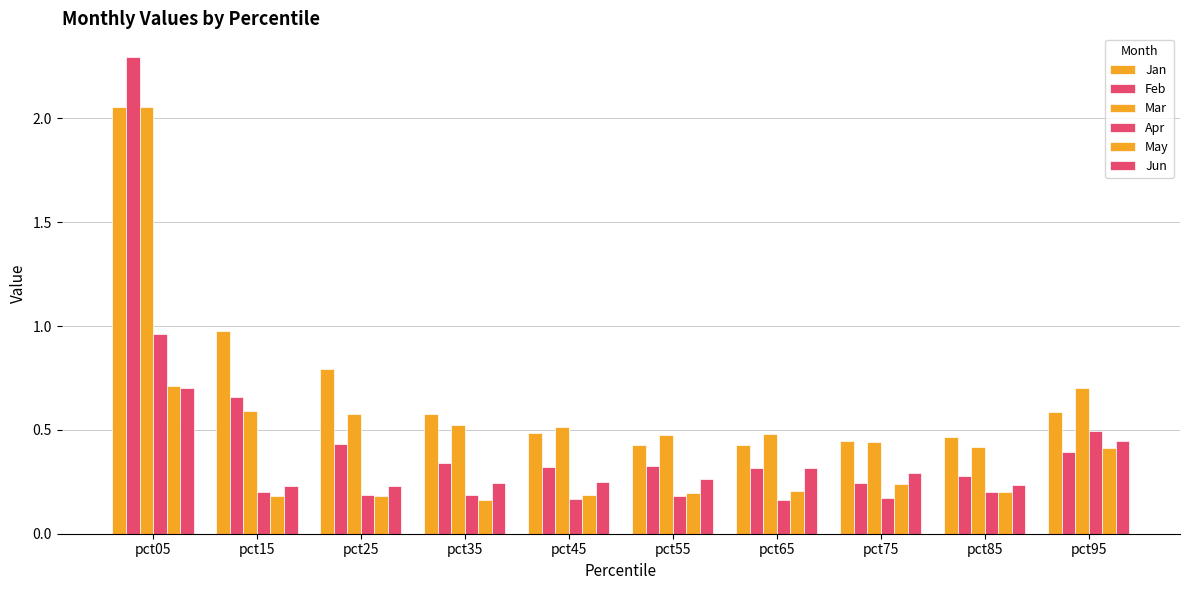

How many bars are there in total?

60